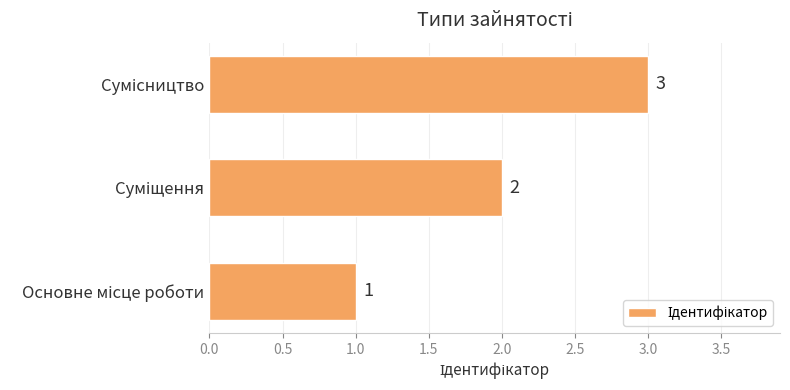

Does the chart contain stacked bars?

No